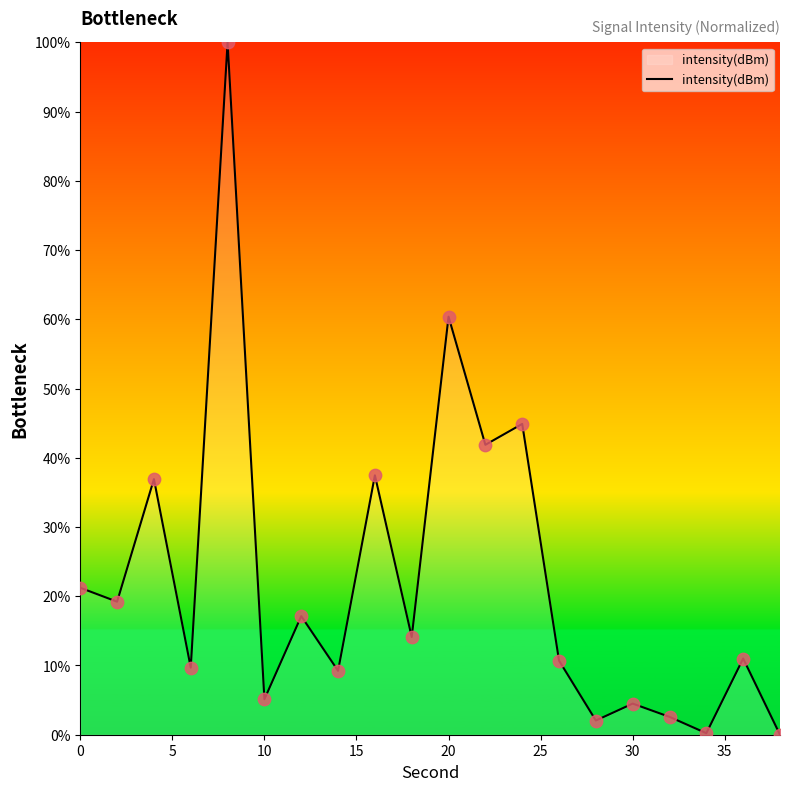

What is the greatest value displayed?

100.0